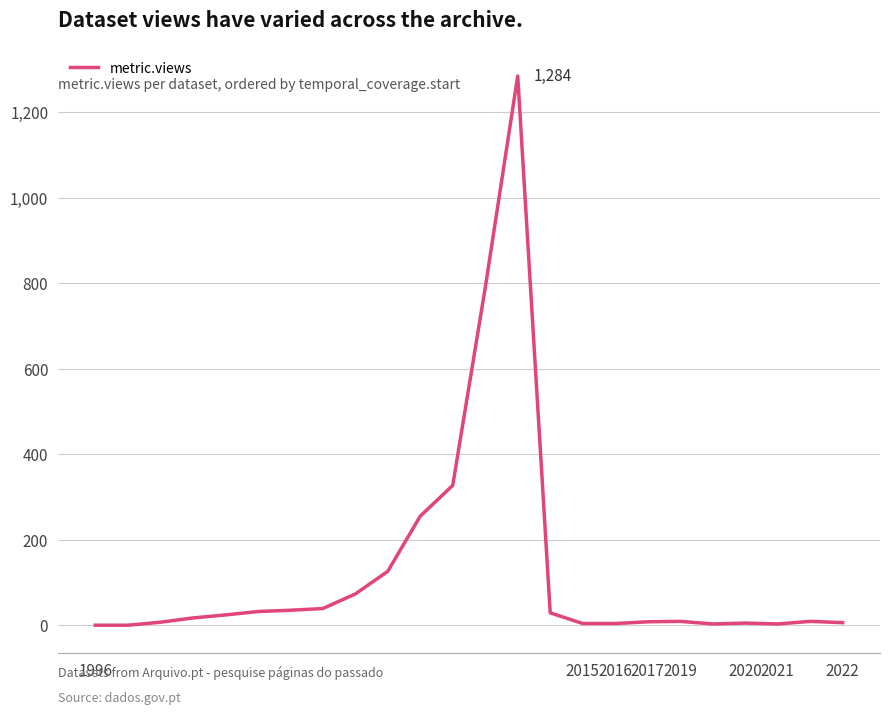

What is the maximum value shown in the chart?

1284